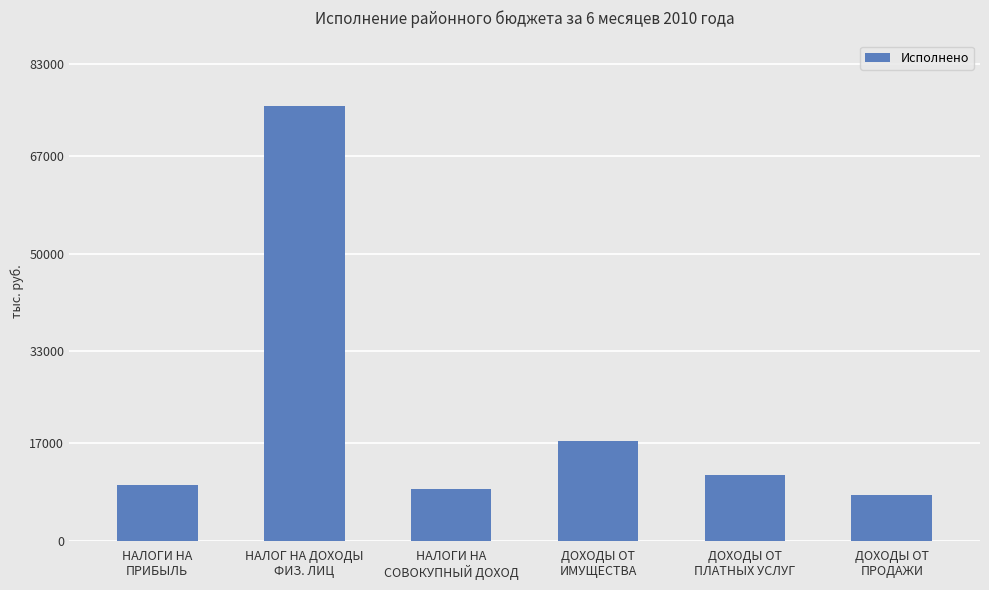

How many bars are there in total?

6